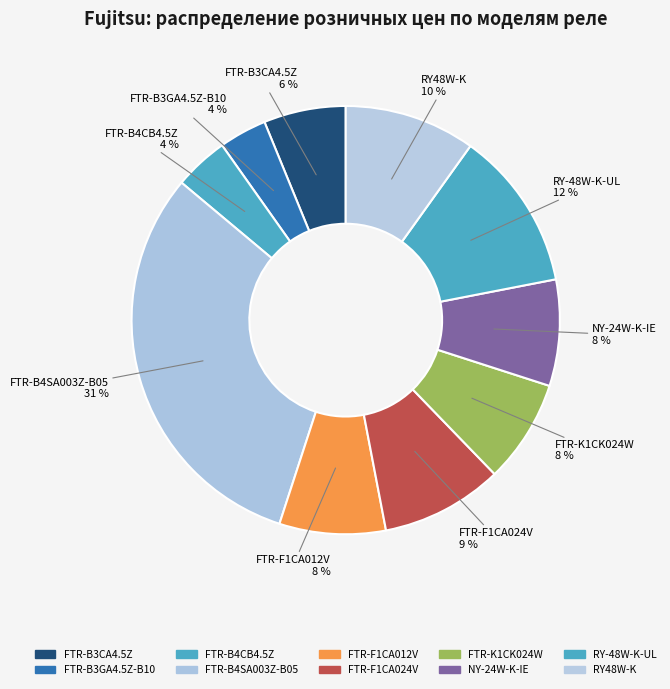

What is the ratio of the value at FTR-F1CA024V to the value at RY-48W-K-UL?

0.8